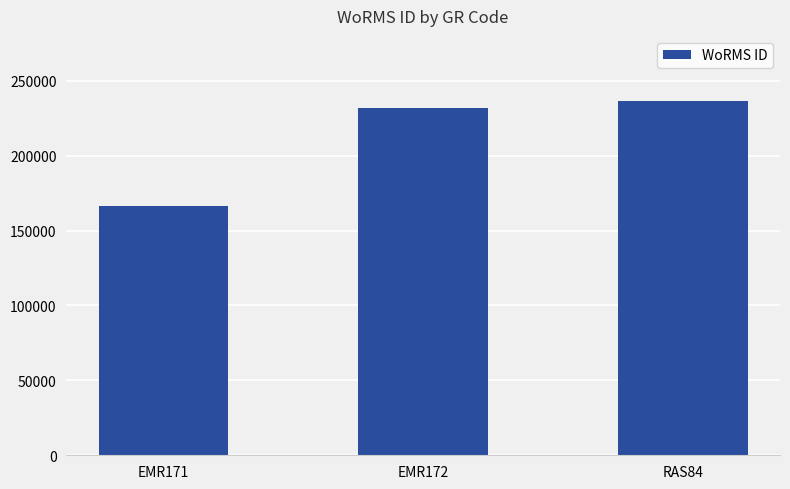

Approximately how many times larger is the value at EMR171 compared to RAS84?

0.7